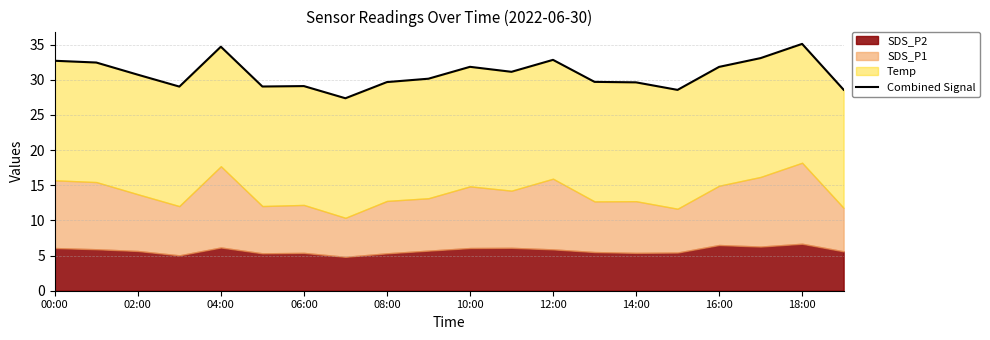

True or false: the data shows 31.8 at 16:00.

True